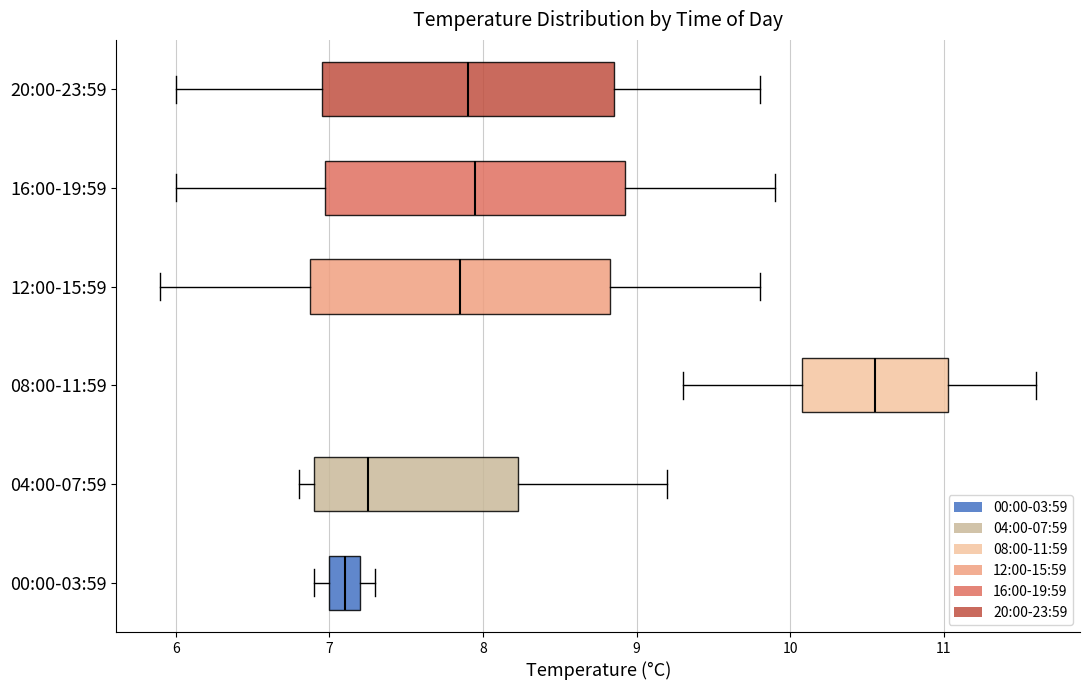

Which box has the furthest to the left median line?

00:00-03:59